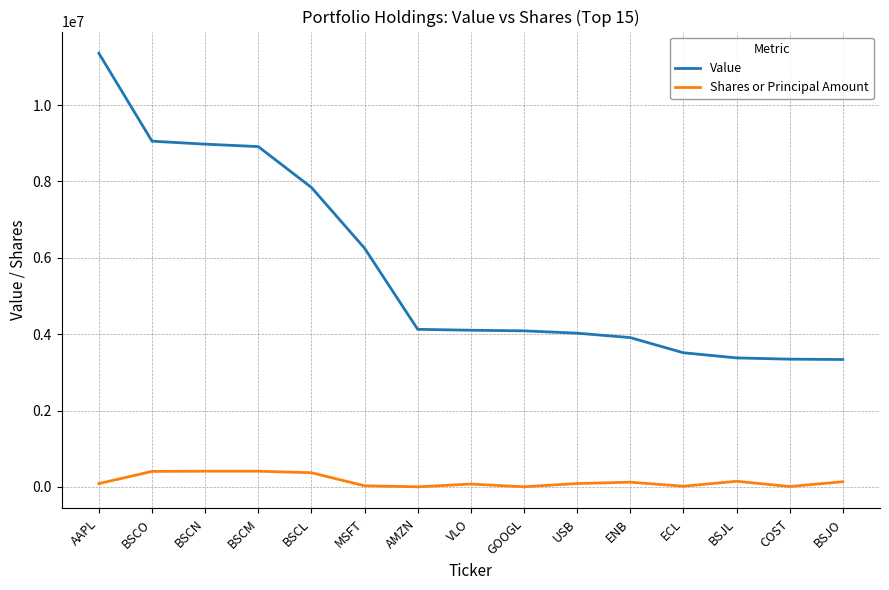

Which category has the highest value across all series?

AAPL